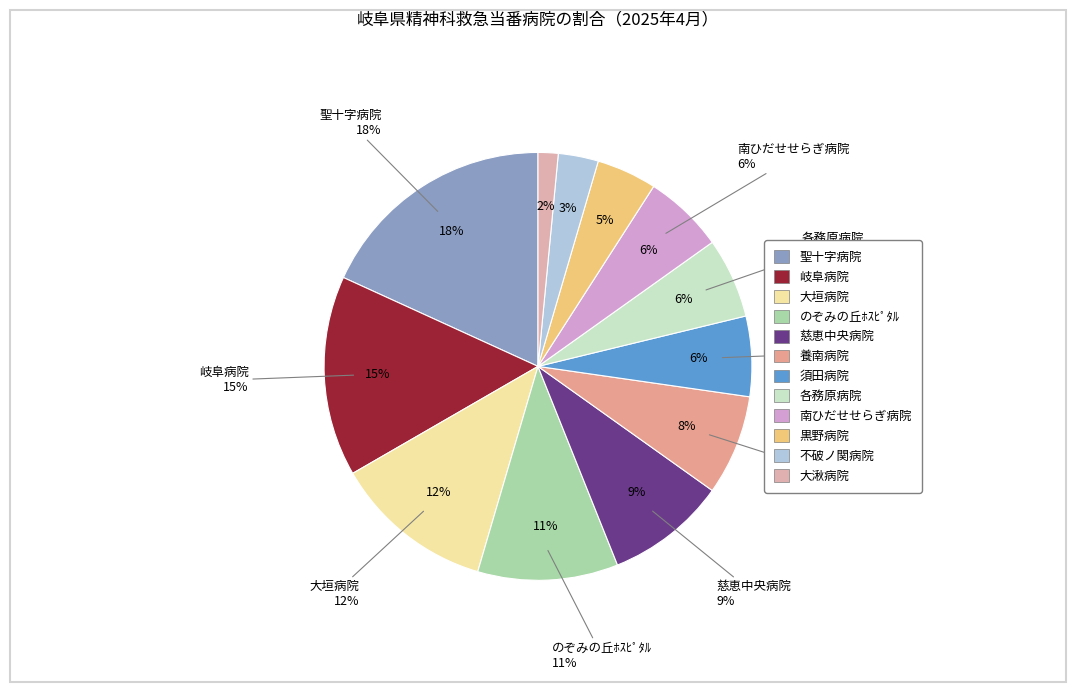

To the nearest percent, what portion does 不破ノ関病院 represent?

3%